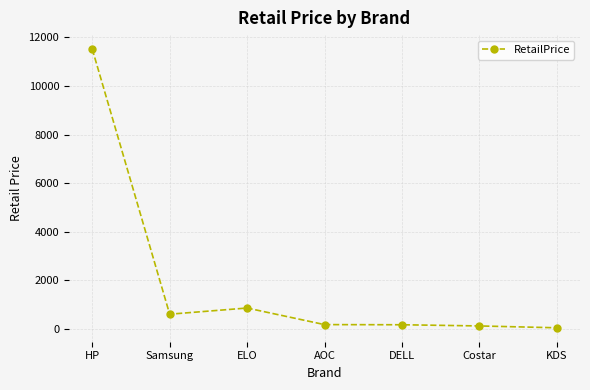

What is the difference between the second highest and minimum values?

813.5